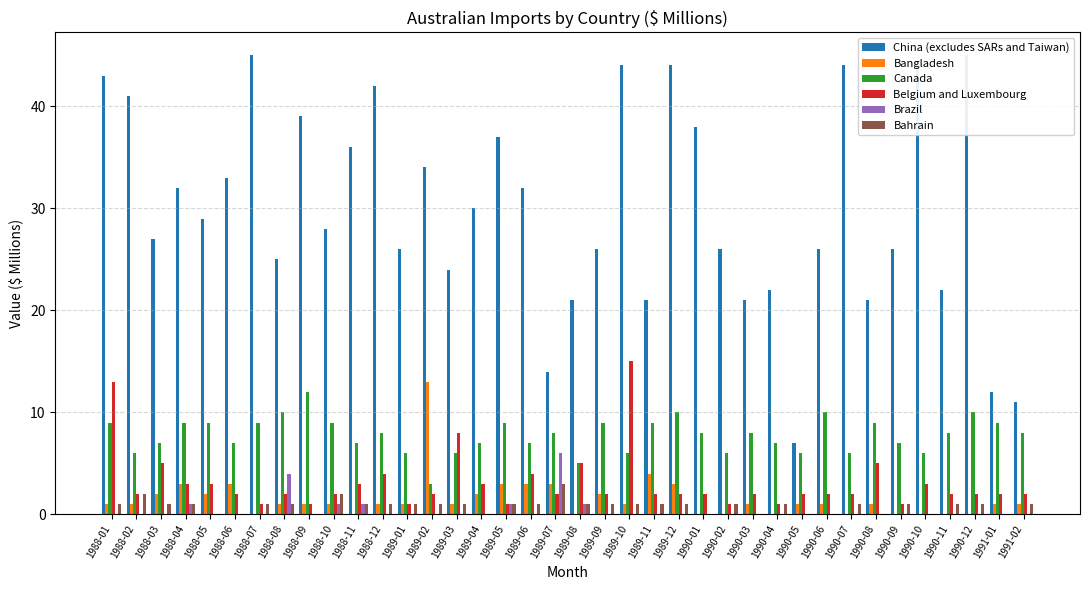

Is it true that Brazil equals 4 at 1990-01?

False